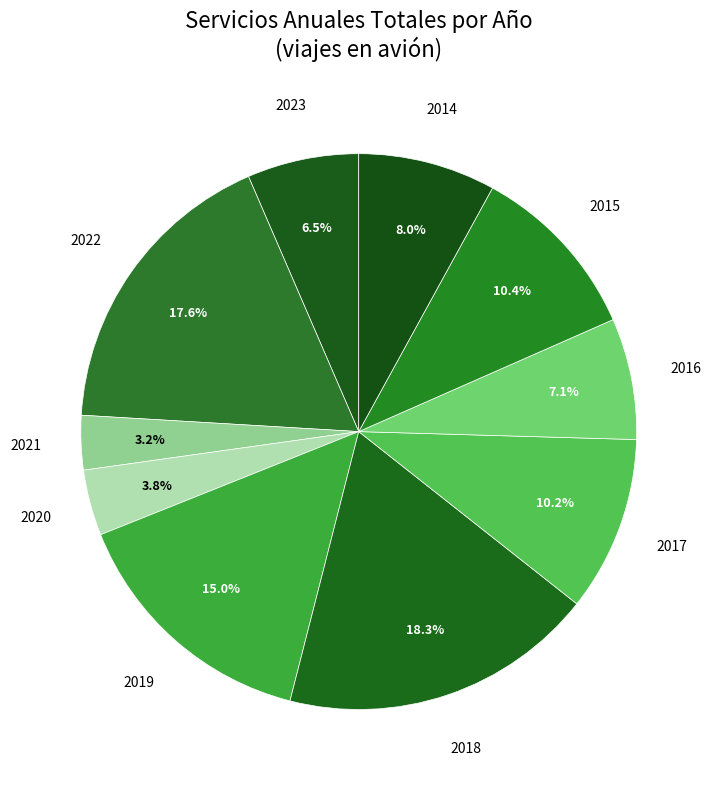

Count the number of slices in the pie.

10